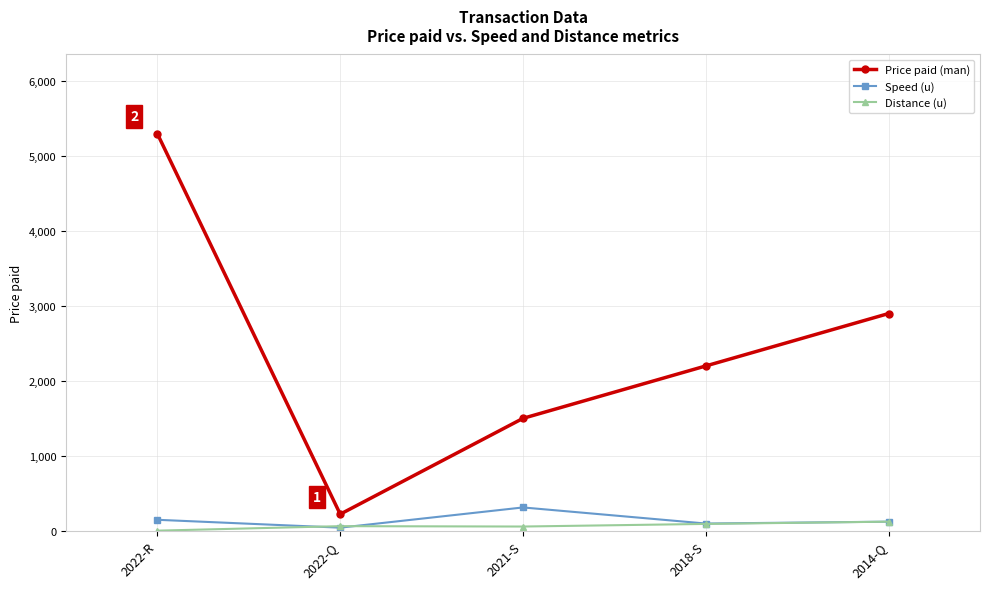

At how many categories does at least one series exceed 4281?

1